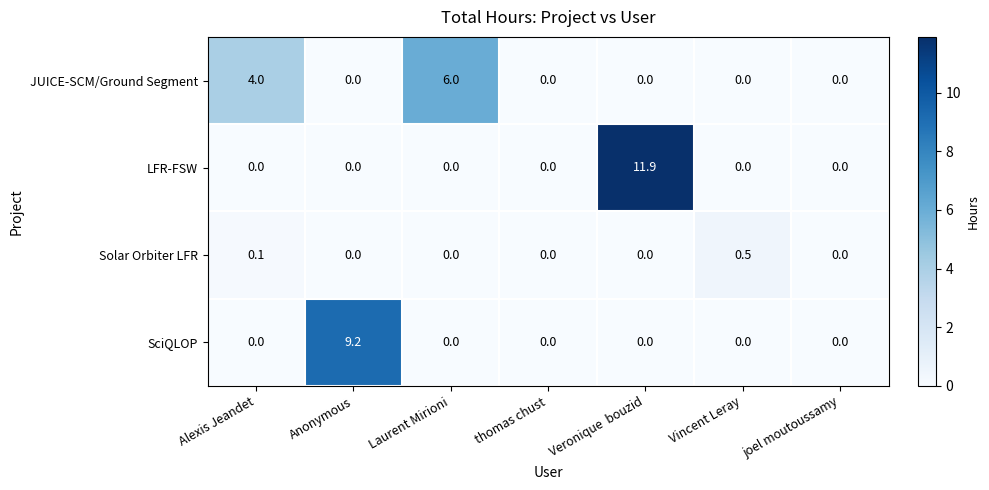

Which category has the highest value in the Solar Orbiter LFR series?

Vincent Leray